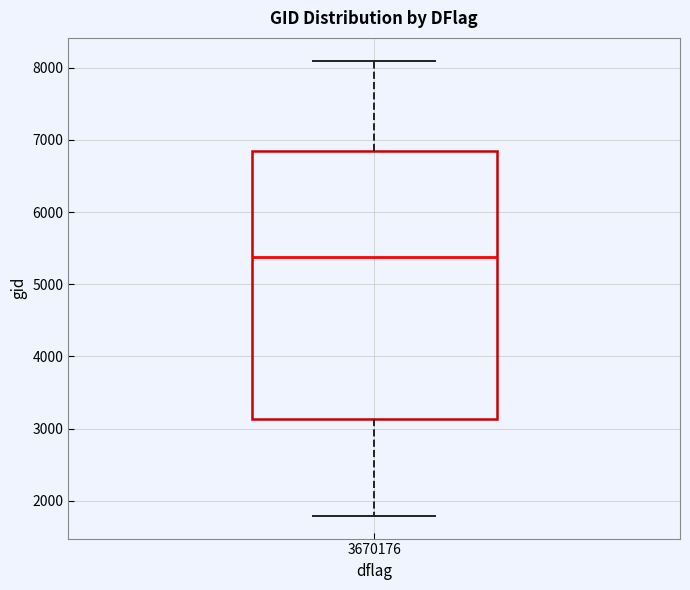

Read this box plot against the y-axis: the position of the median line, the range covered by the box, and the ends of both whiskers. The values are not printed on the chart, so give them approximately, as read against the axis.

median 5400, box 3100 to 6800, whiskers 1800 to 8100